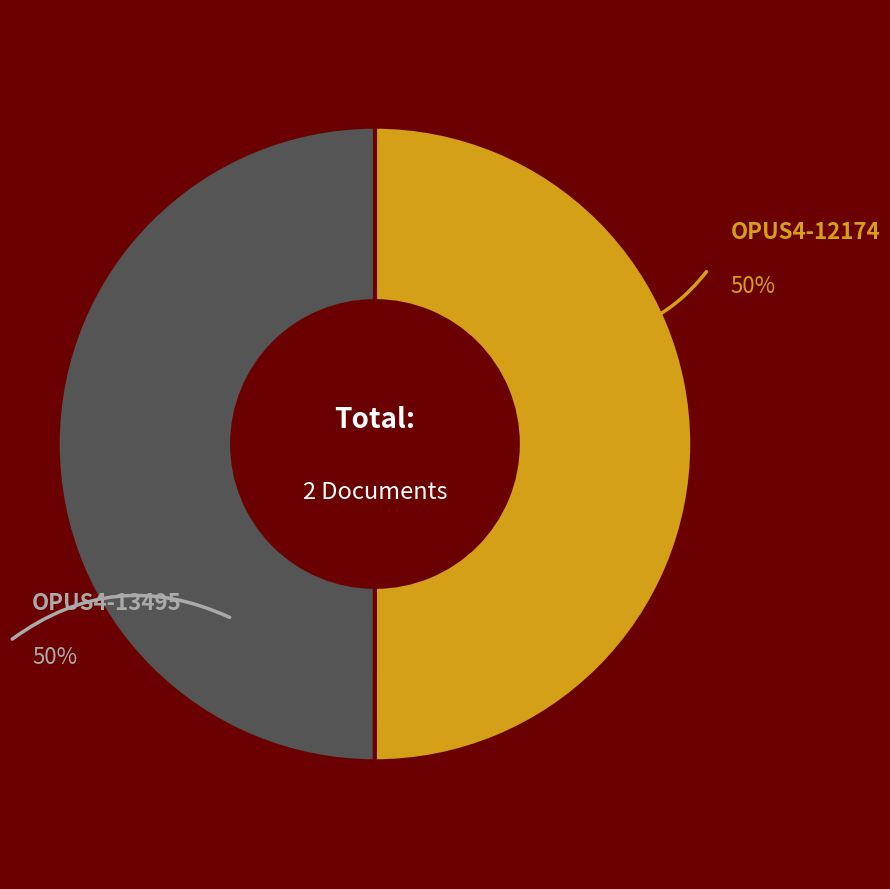

True or false: OPUS4-13495 accounts for 38% of the total.

False